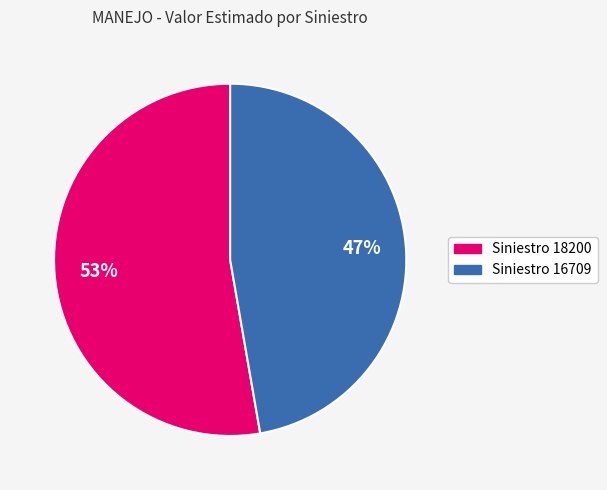

To the nearest percent, what is the average slice percentage?

50%